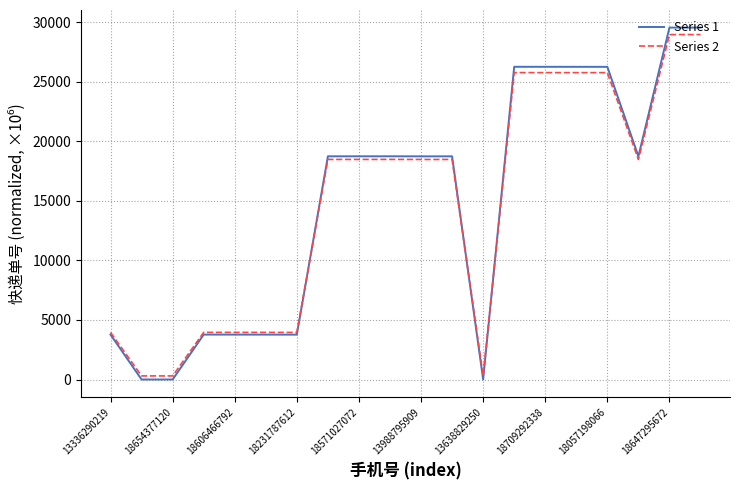

Which series has the largest range (max minus min)?

Series 1